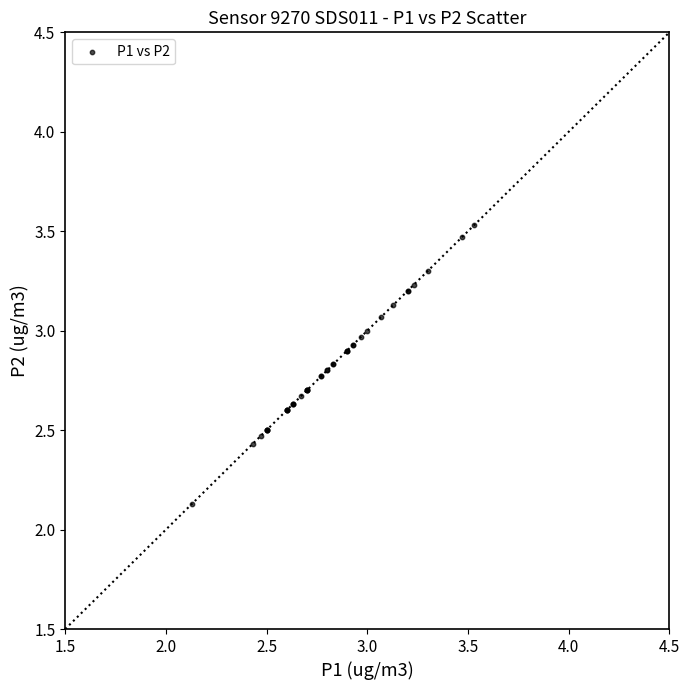

What Y value in the scatter plot is closest to 2?

2.1